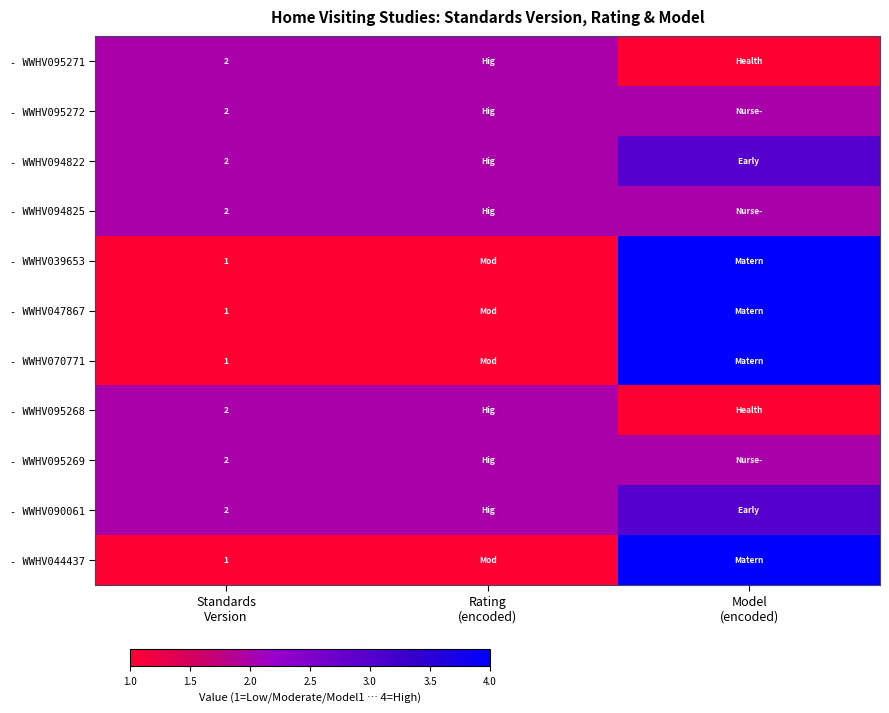

How many data points does each series have?

3